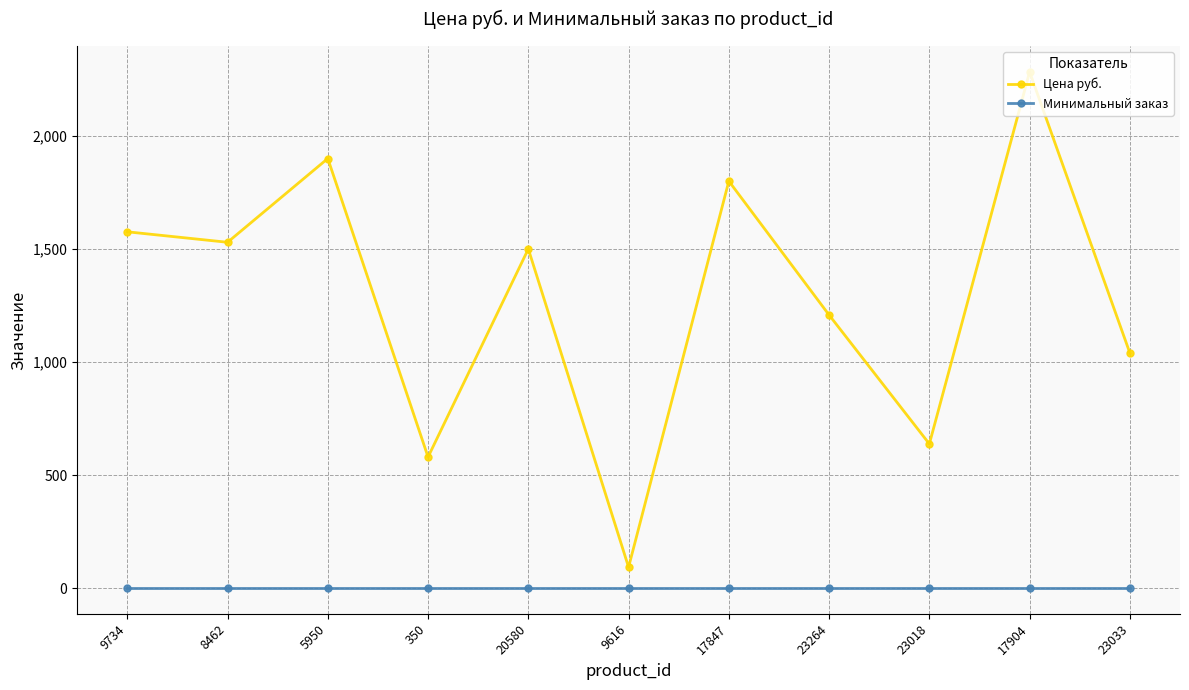

What is the difference between the maximum and second lowest values in the Цена руб. series?

1703.0